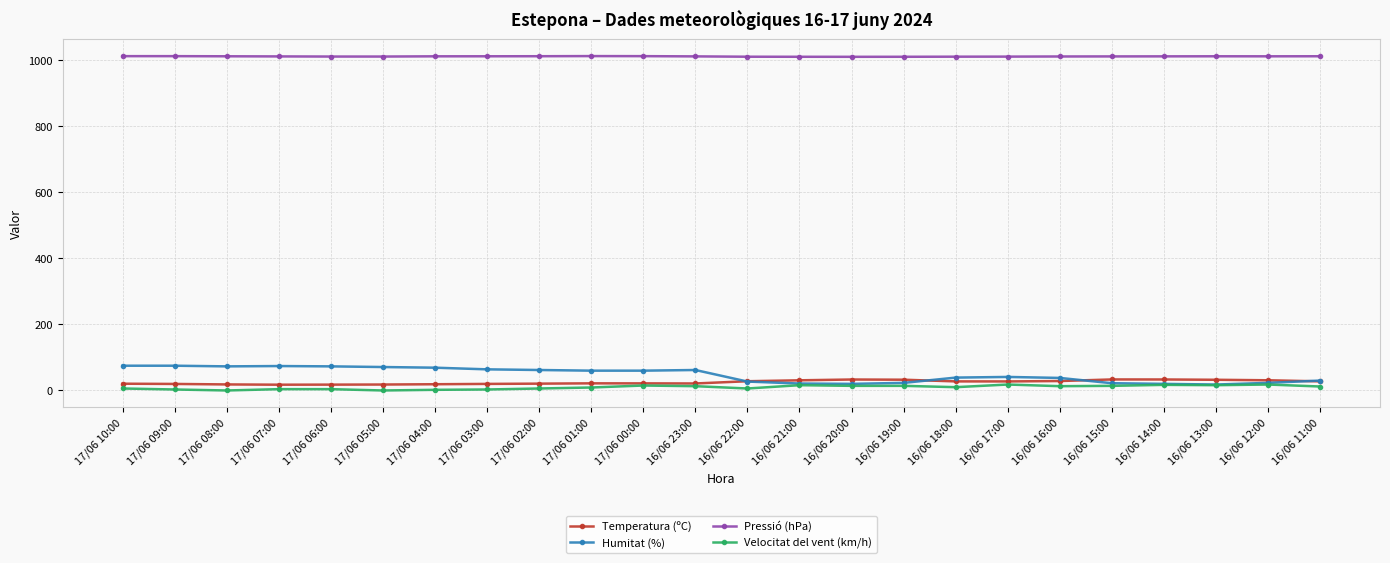

Which series has the largest total across all categories?

Pressió (hPa)